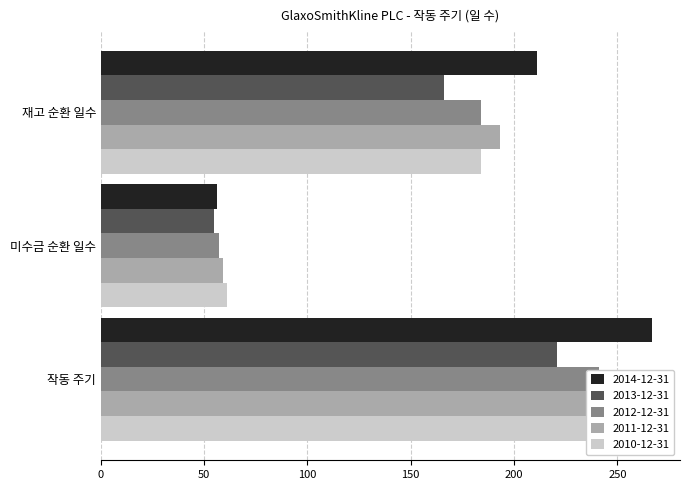

At which category is the sum across all series the highest?

작동 주기